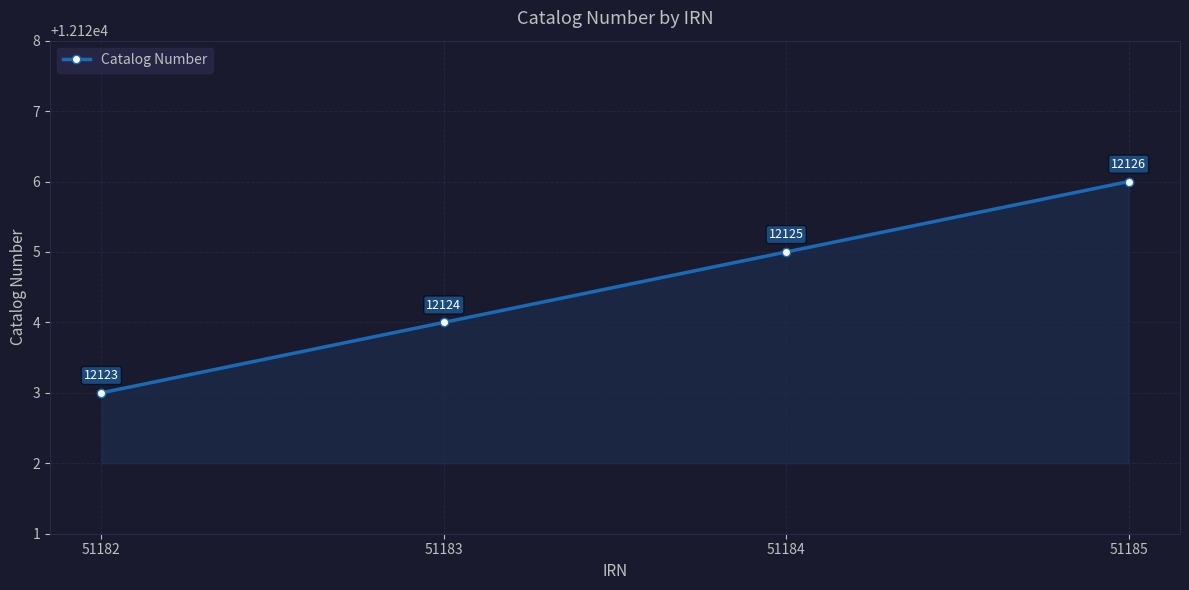

What is the sum of the values at 51183 and 51182?

24247